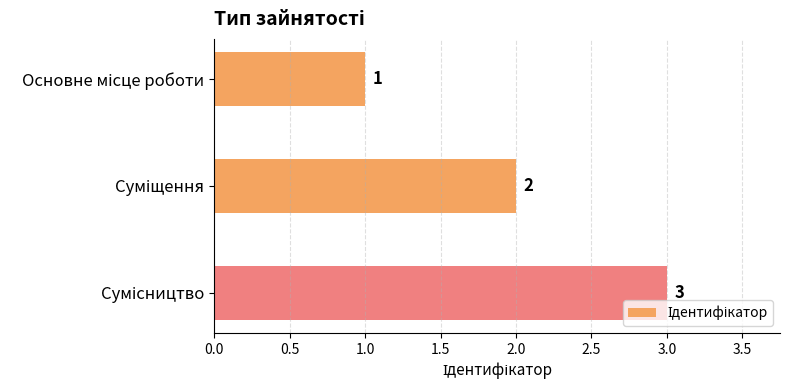

How many values are between 1 and 3?

3